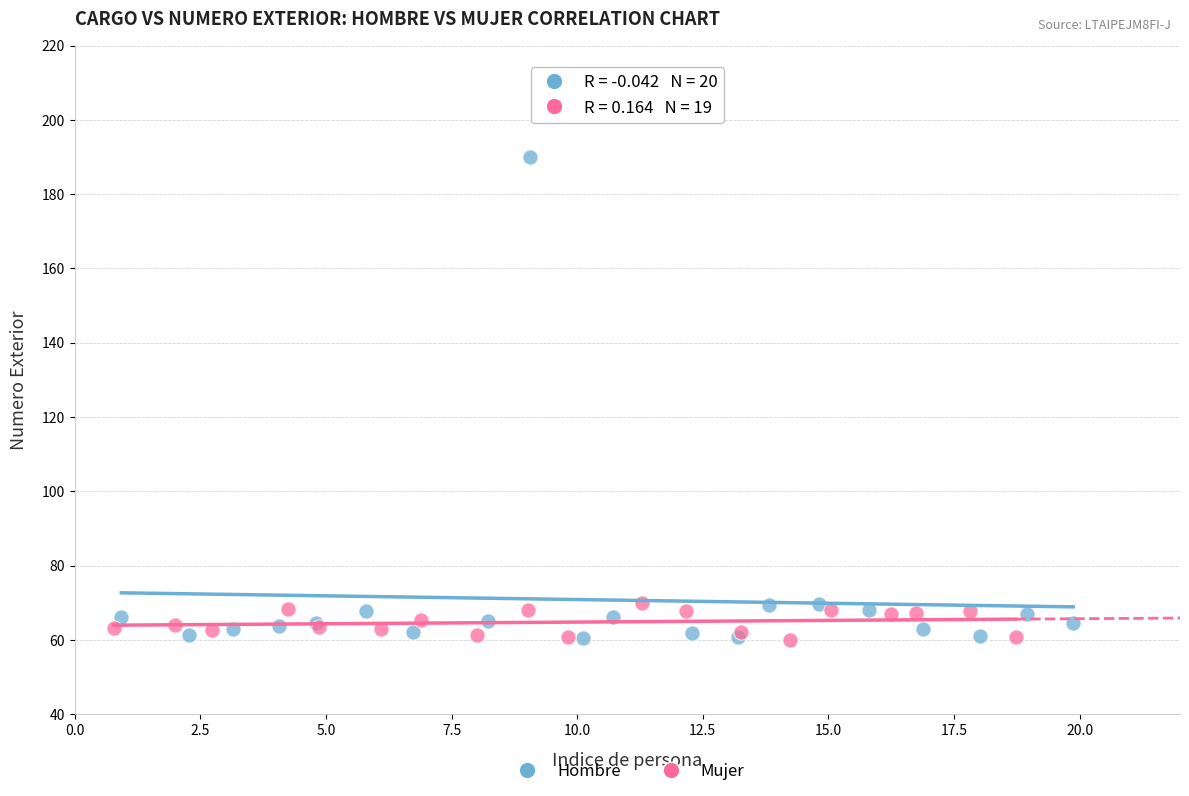

Which series has the widest spread of Y values?

Hombre